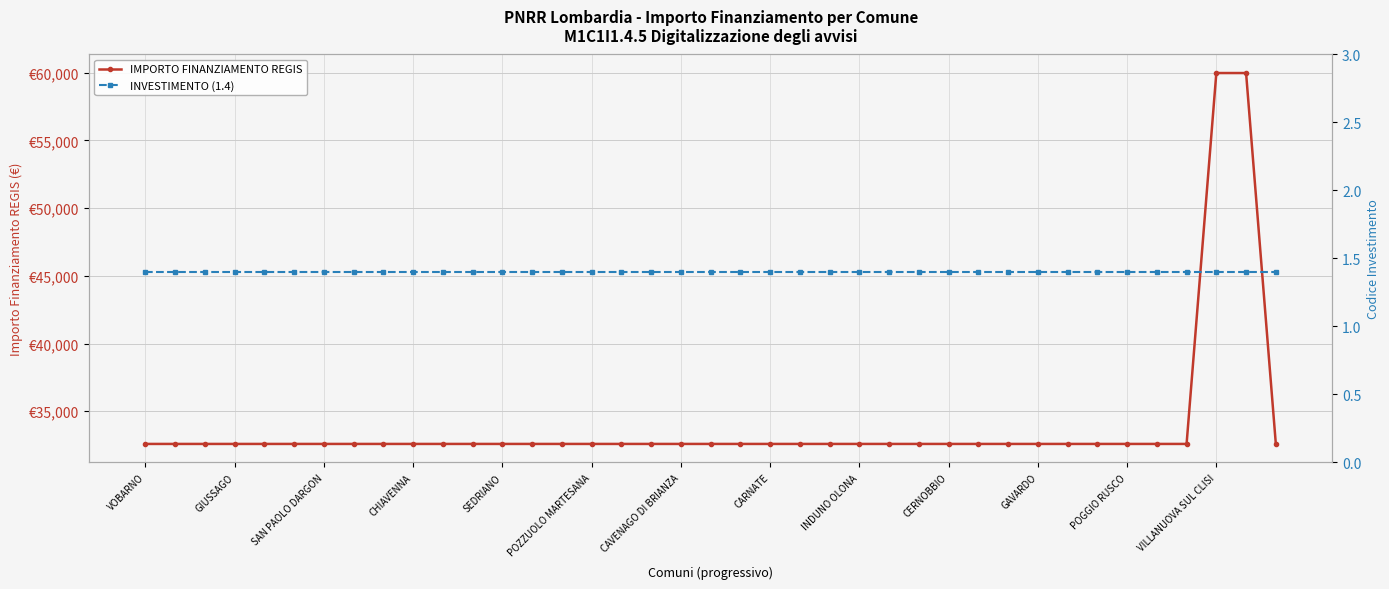

List the series in order of their peak value, highest first.

IMPORTO FINANZIAMENTO REGIS, INVESTIMENTO (1.4)